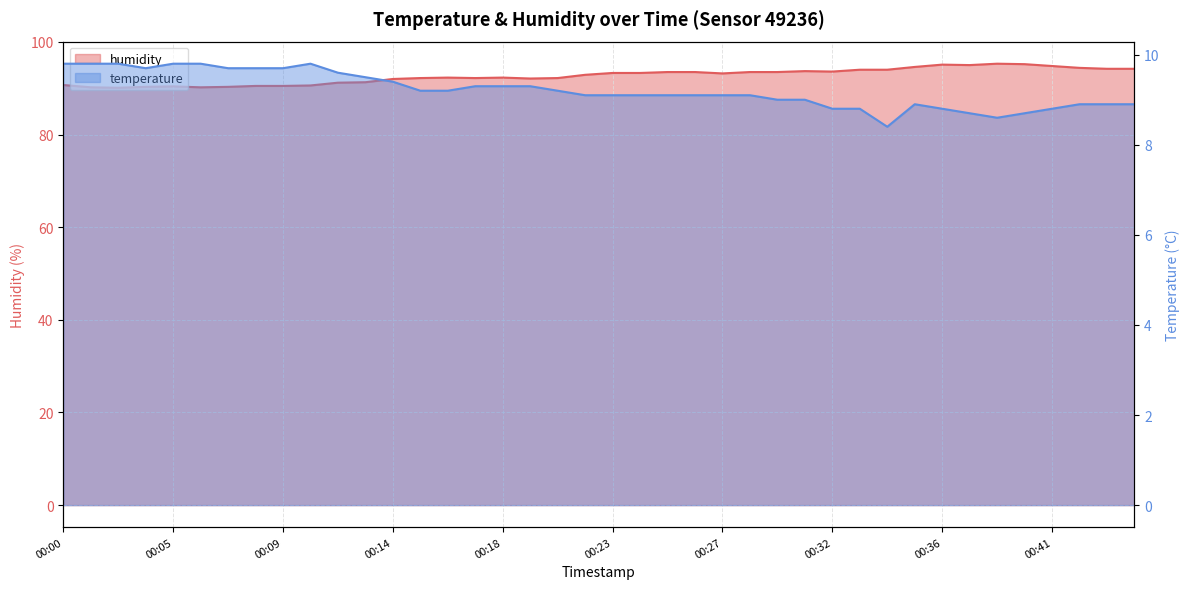

Where is the first local minimum for humidity?

00:02